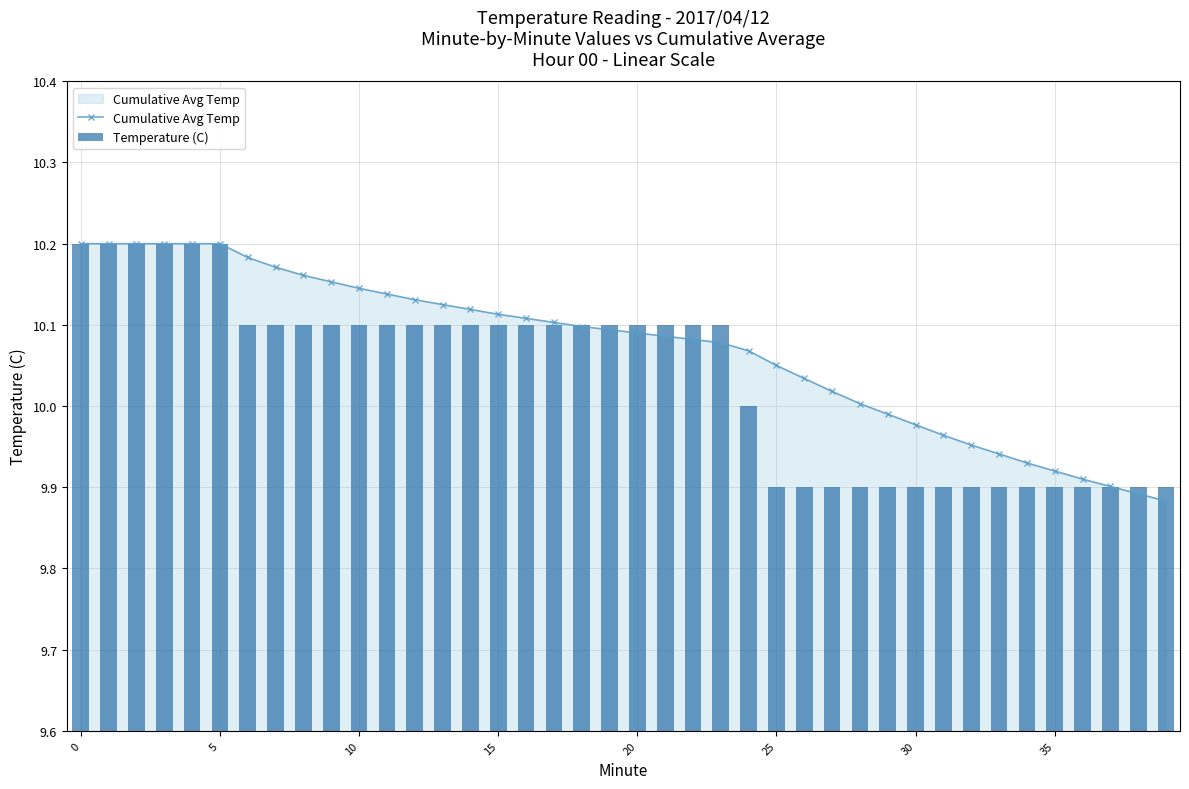

True or false: Cumulative Avg Temp has a value of 10.0 at 27.

True